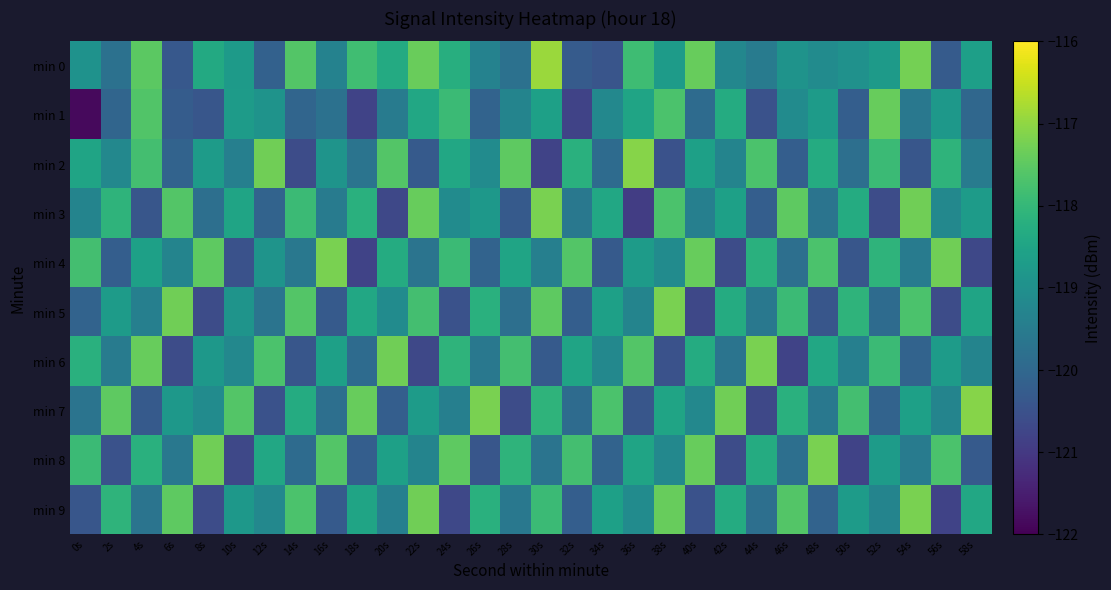

How many distinct data groups are displayed?

10